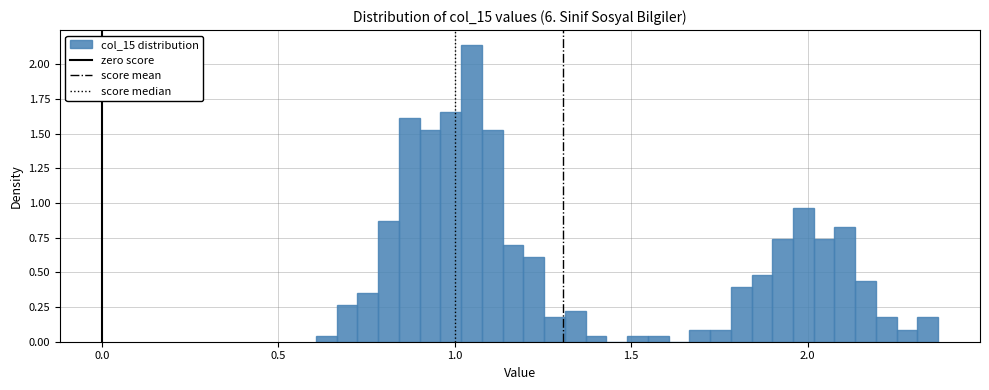

Around what value on the x-axis is the tallest bar? Give the approximate position of its centre, as read against the axis.

1.05